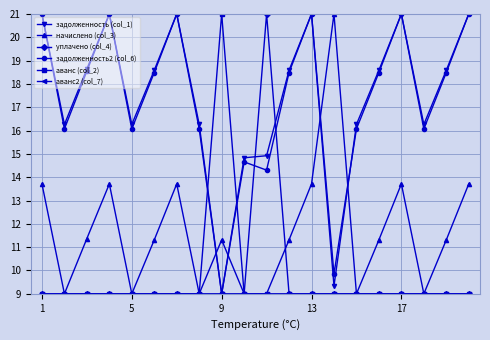

What is the highest value of the задолженность2 (col_6) series?

21.0